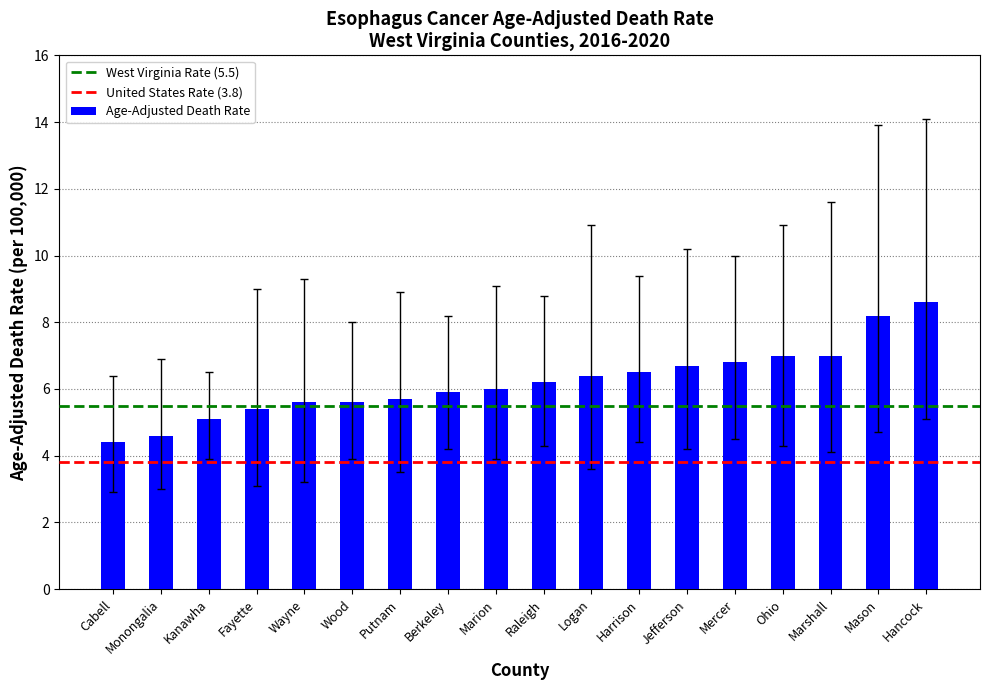

What is the value of the 15th bar from the left?

7.0